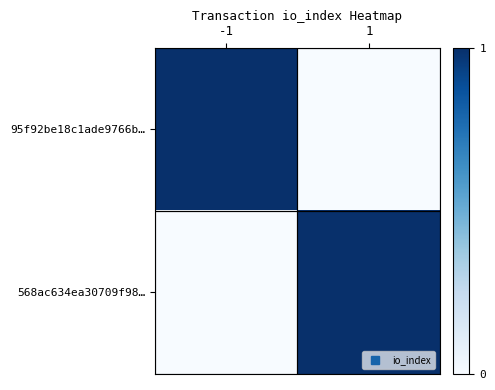

At which category is the sum across all series the highest?

-1